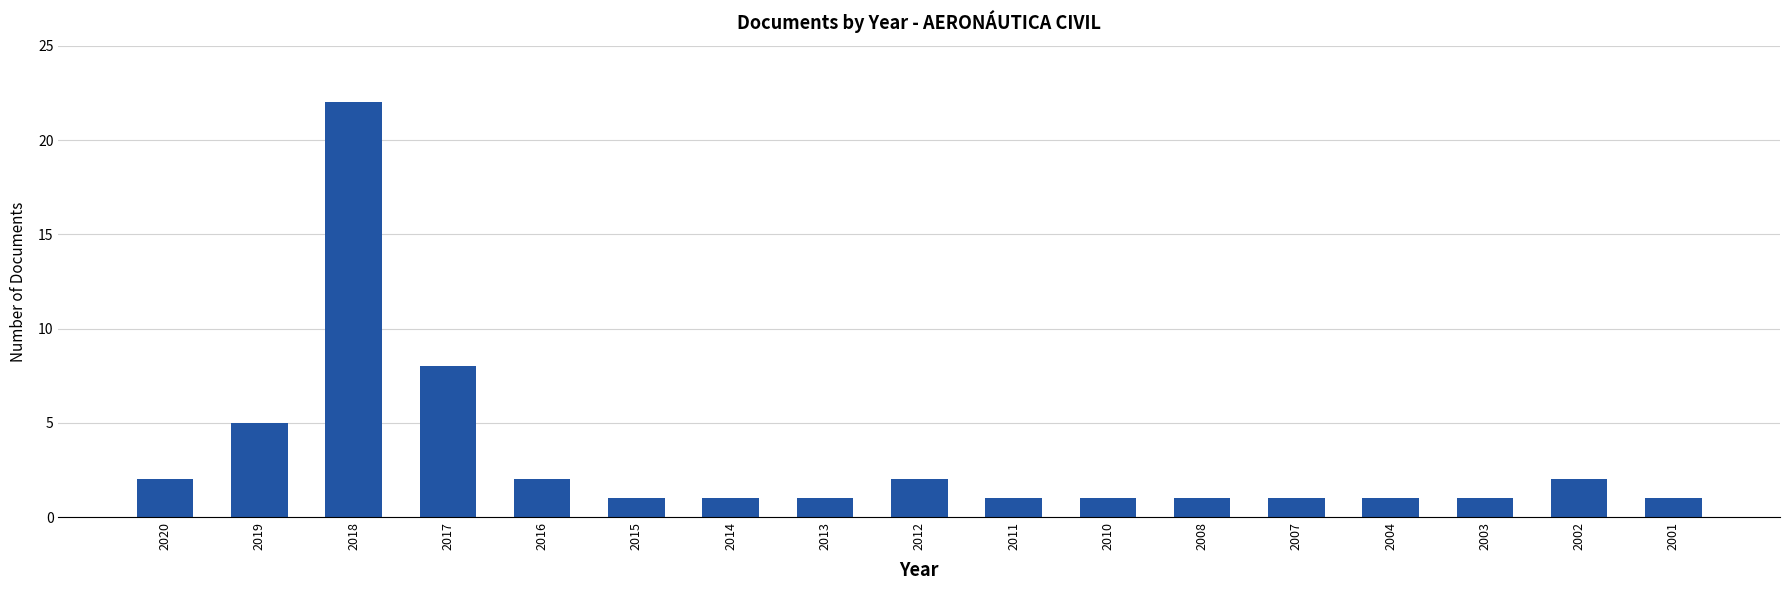

What is the greatest value displayed?

22